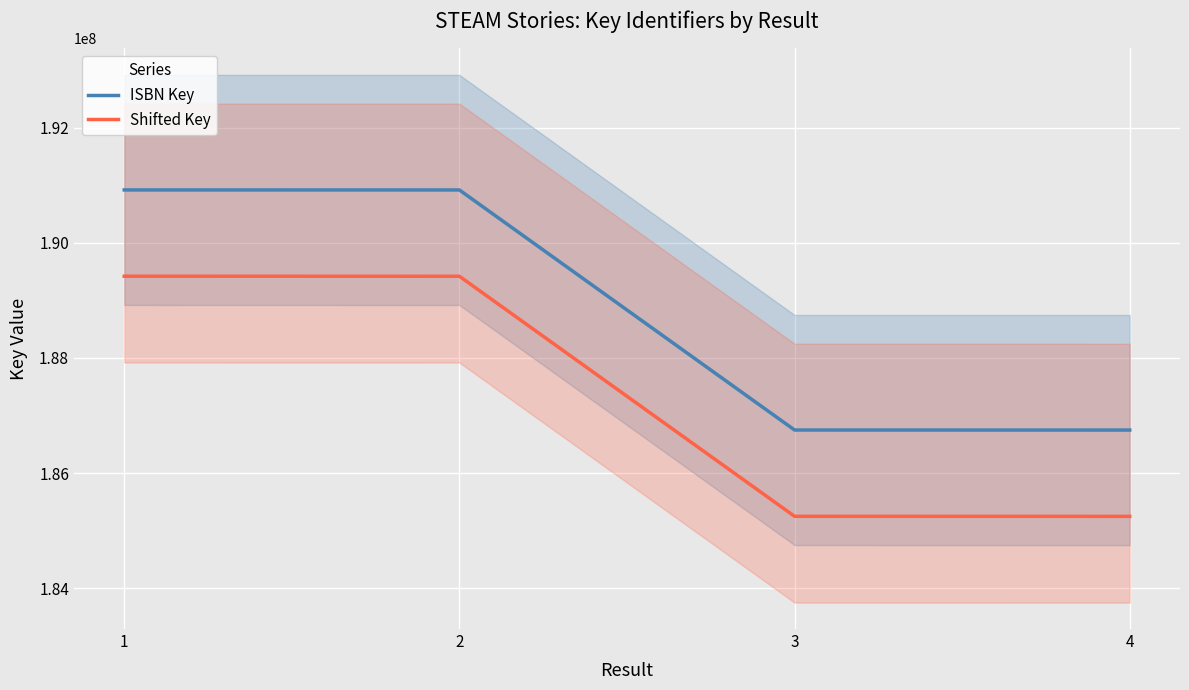

Between 4 and 2, which is larger?

2